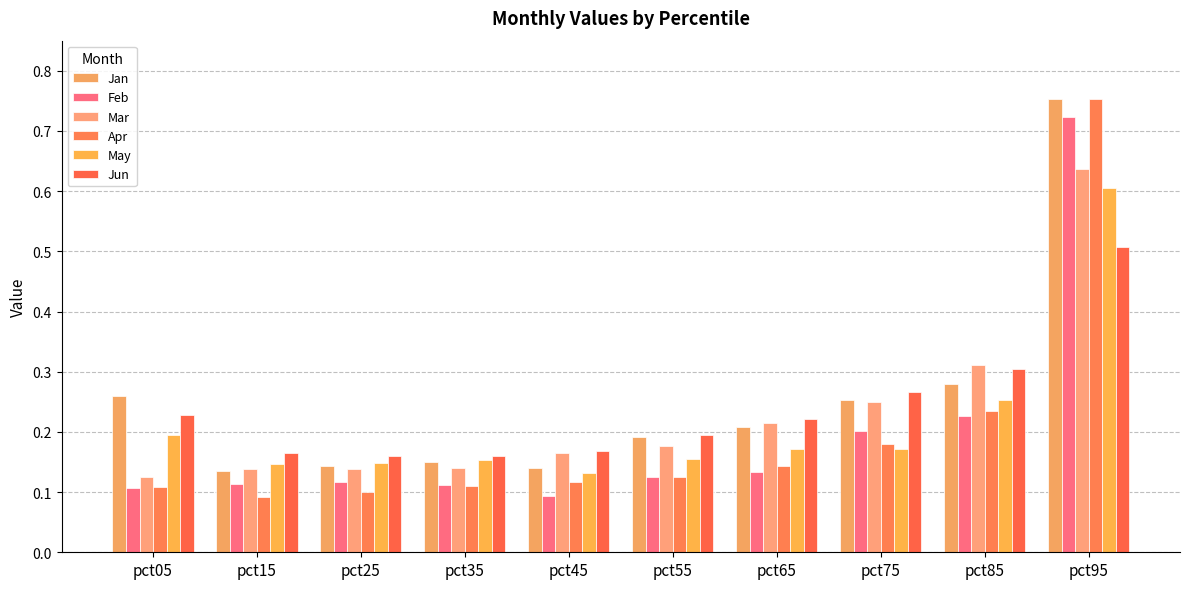

How many data points does each series have?

10